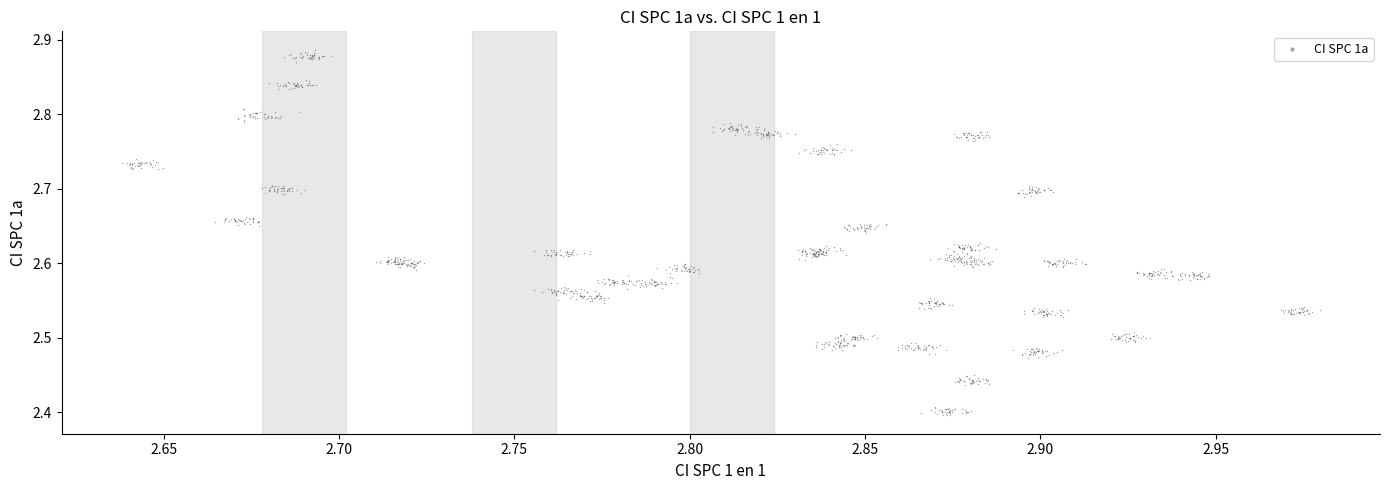

What is the range of Y values (max minus min)?

0.5